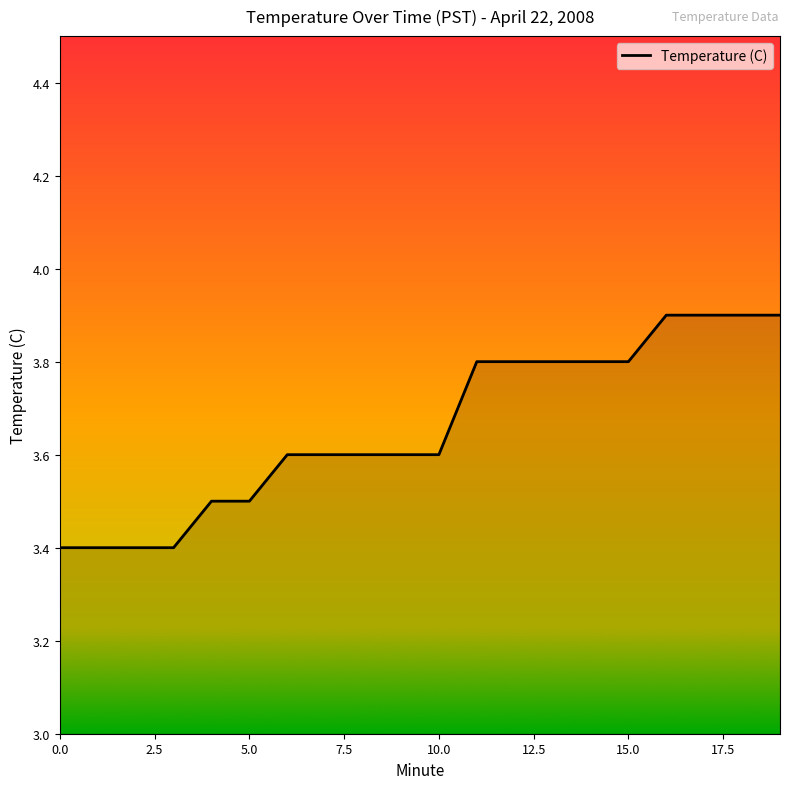

What is the difference between the maximum and minimum values?

0.5